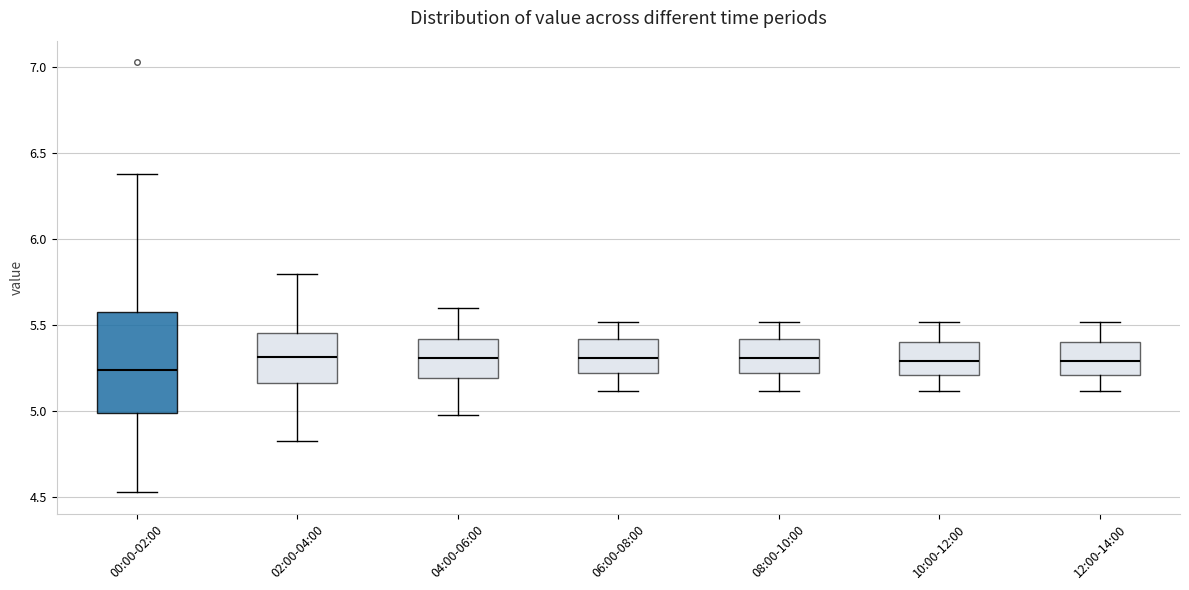

Where does the median line of the box for 06:00-08:00 sit on the y-axis? The values are not printed on the chart, so give them approximately, as read against the axis.

5.30